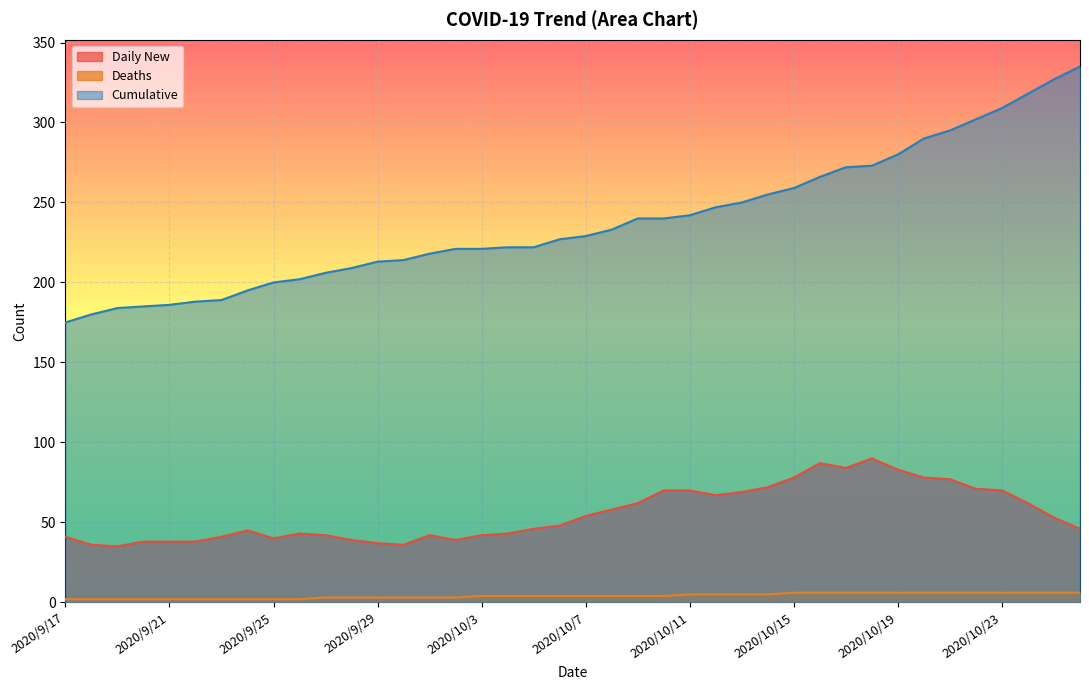

What is the highest value of the Deaths series?

6